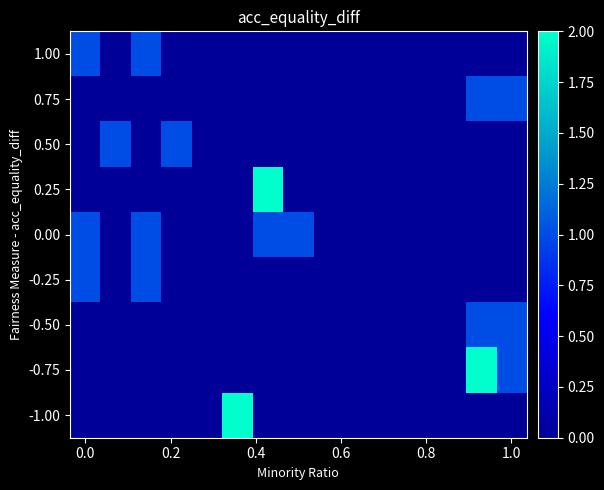

How many data points does each series have?

15